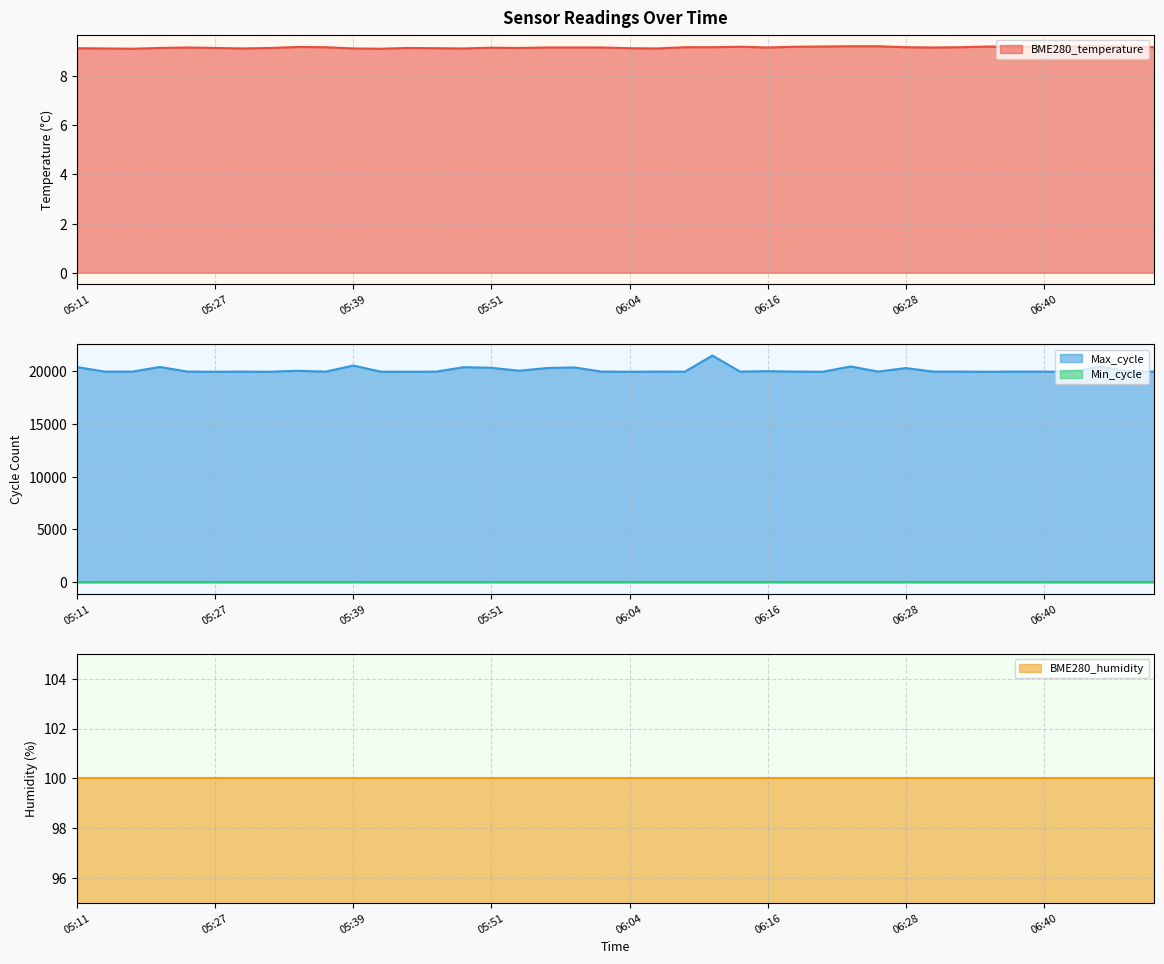

The value of BME280_temperature at 06:04 is 6.1. True or false?

False